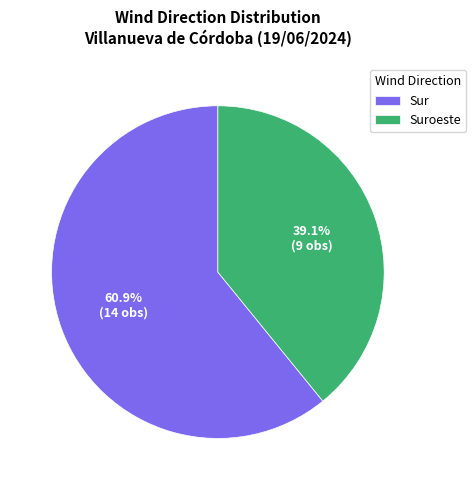

To the nearest percent, what is the average slice percentage?

50%